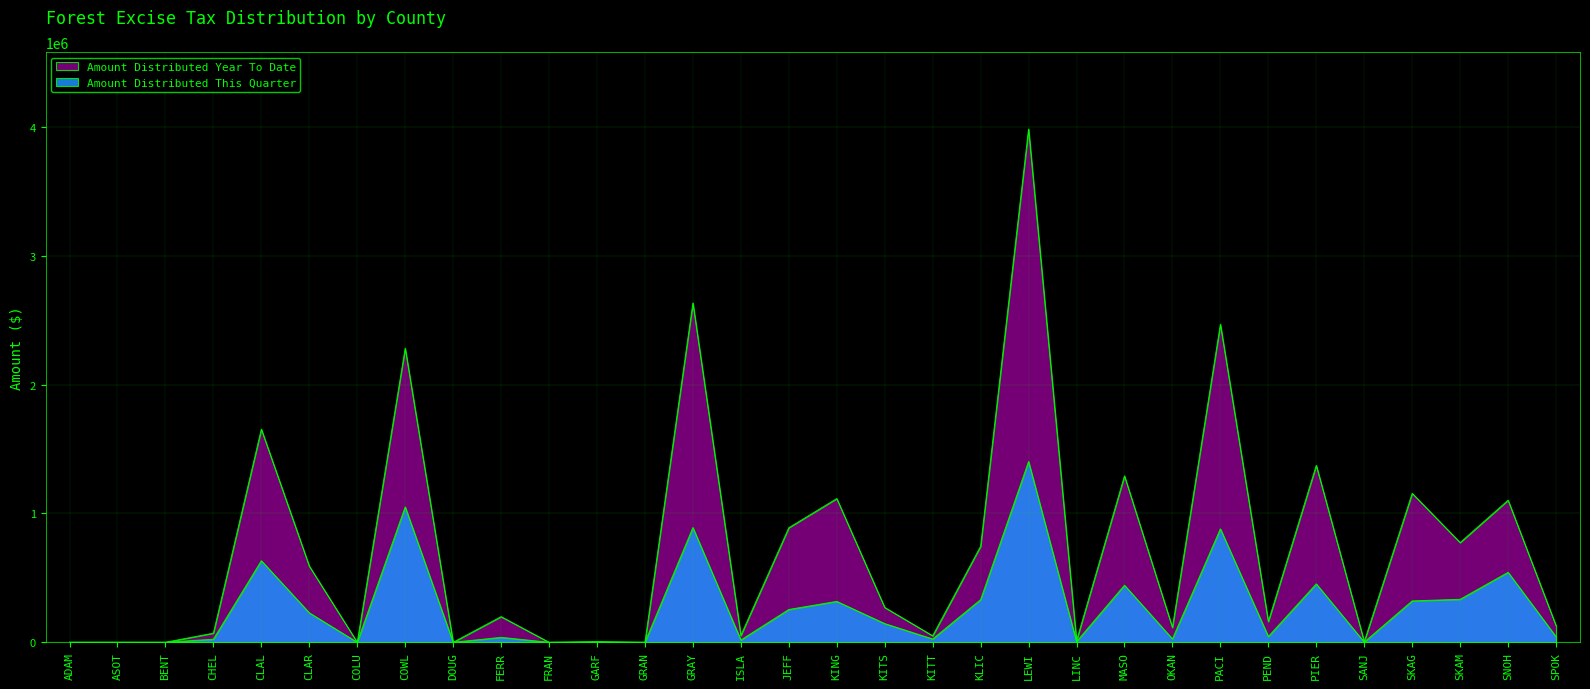

Rank the series by their average value, from lowest to highest.

Amount Distributed This Quarter, Amount Distributed Year To Date